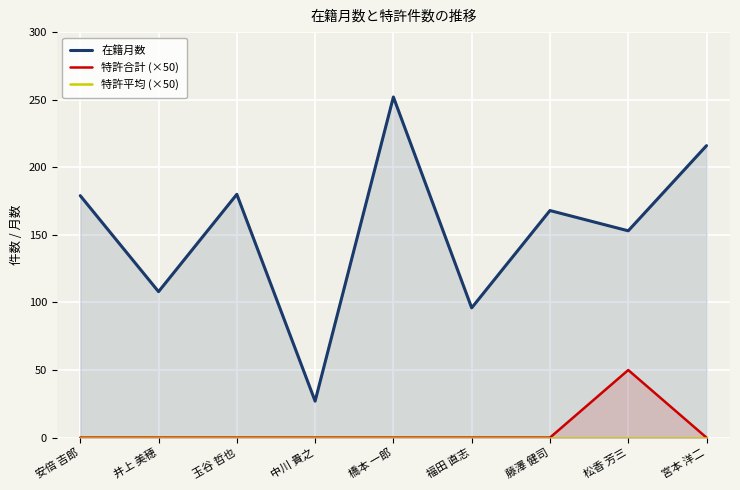

What are all the series names shown in the legend?

在籍月数, 特許合計 (×50), 特許平均 (×50)